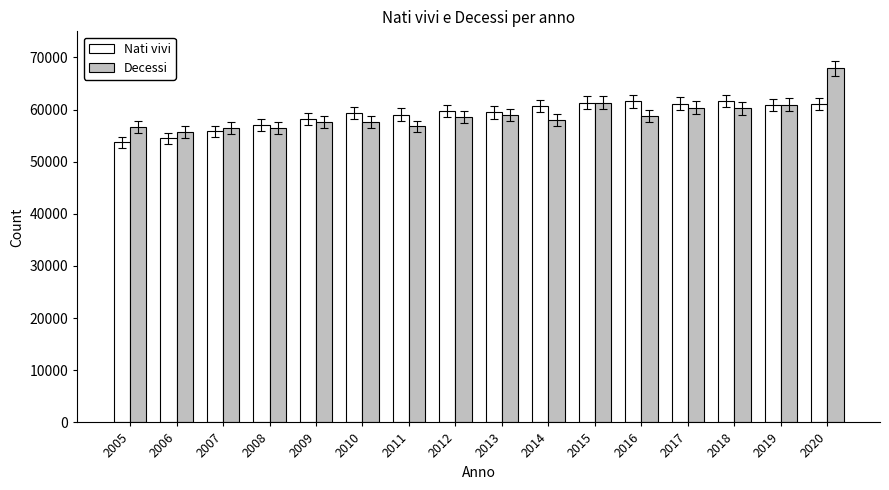

How many data points in Nati vivi are less than 59684?

8